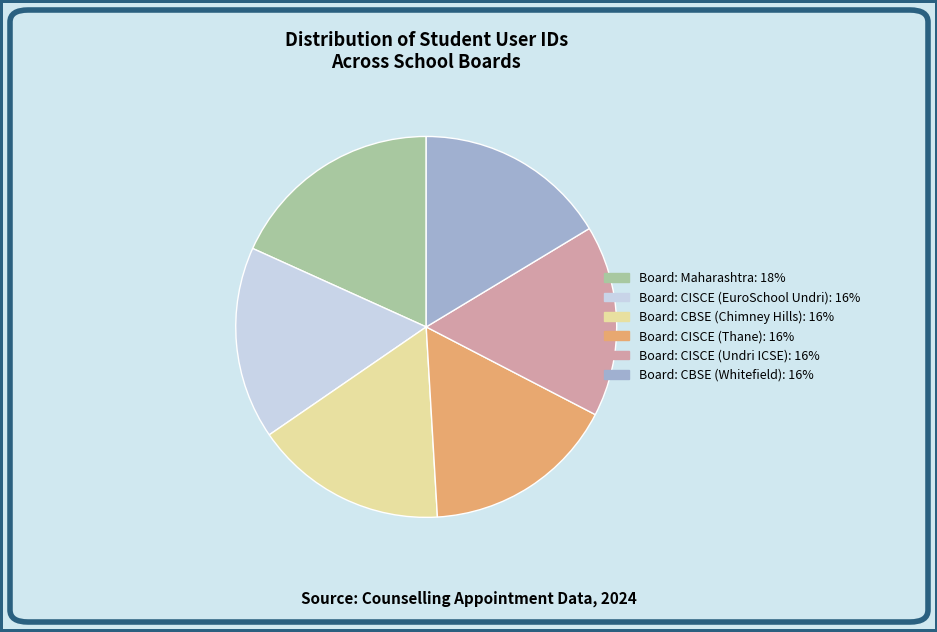

Does Board: CBSE (Whitefield) account for over 50% of the chart?

No